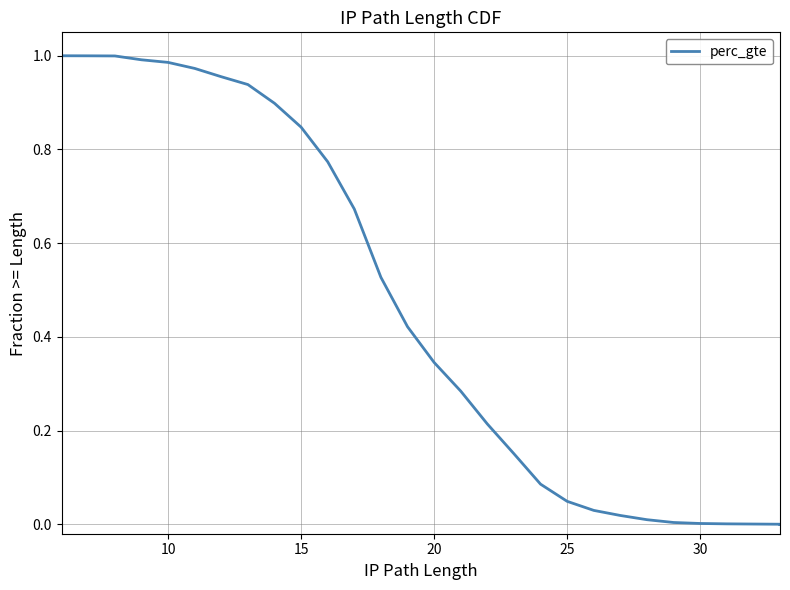

Does the chart display data point markers on the line(s)?

No